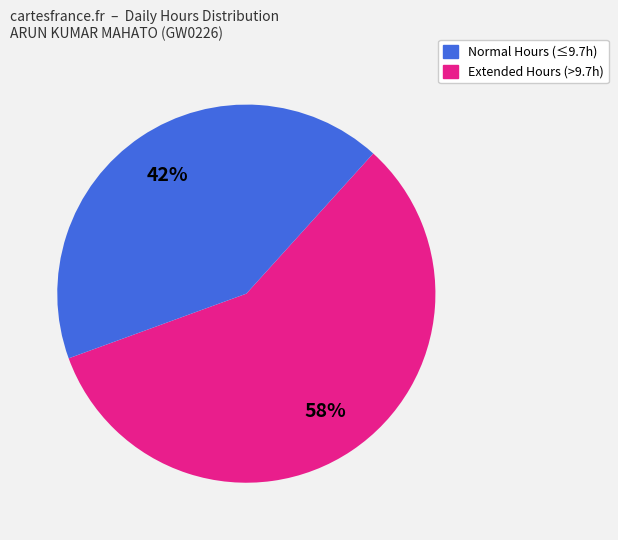

Does any single category account for the majority?

Yes